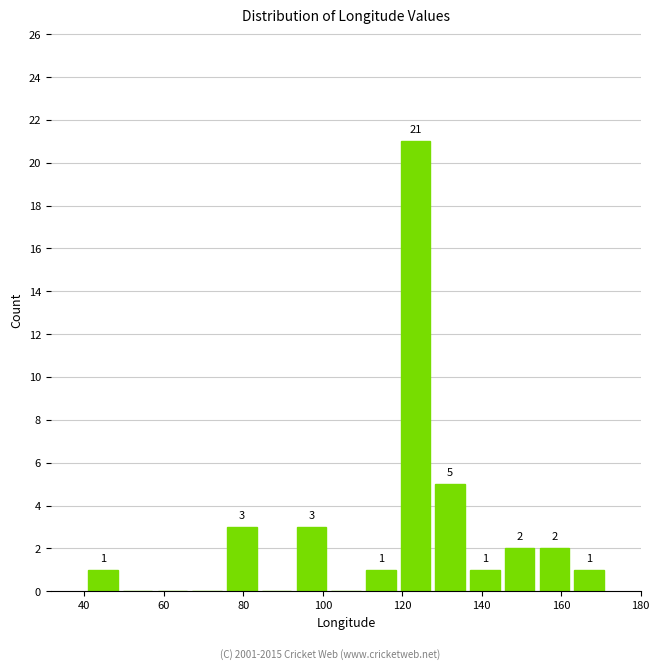

Over which range of the x-axis is the bar tallest?

118 to 128